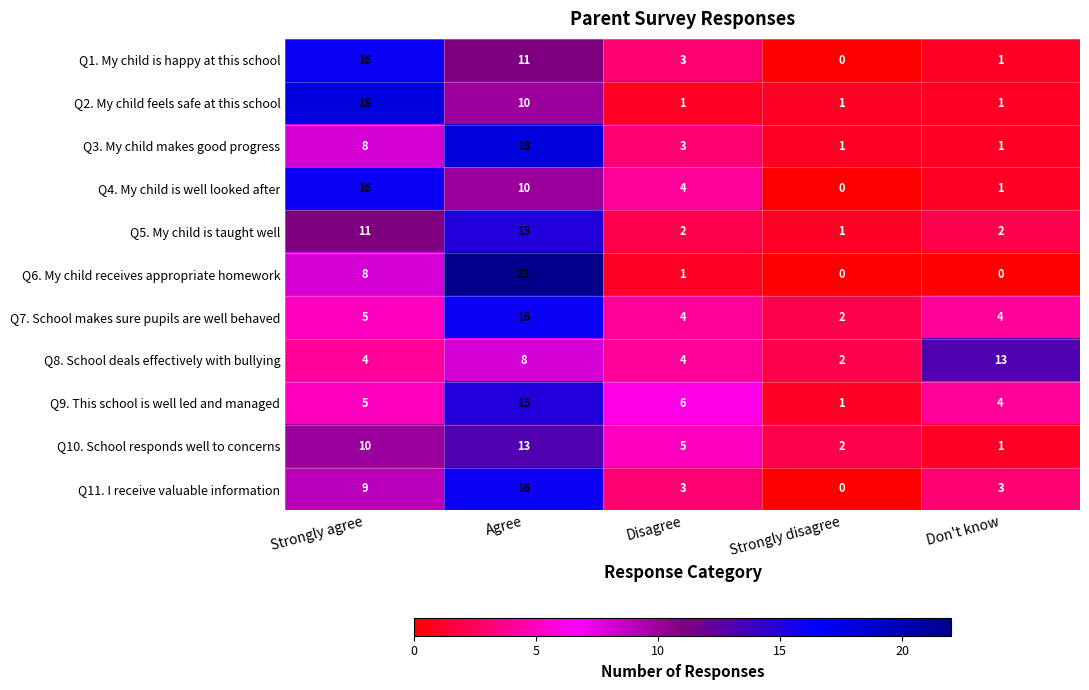

At which label does Q10. School responds well to concerns reach its minimum?

Don't know